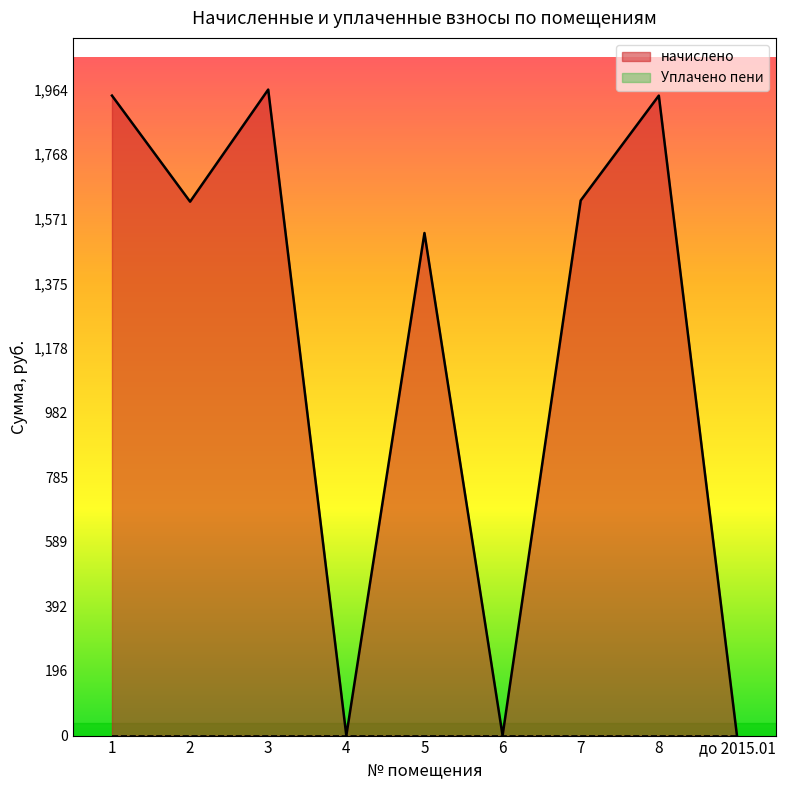

True or false: there are more than 1 points higher than both neighbors.

True